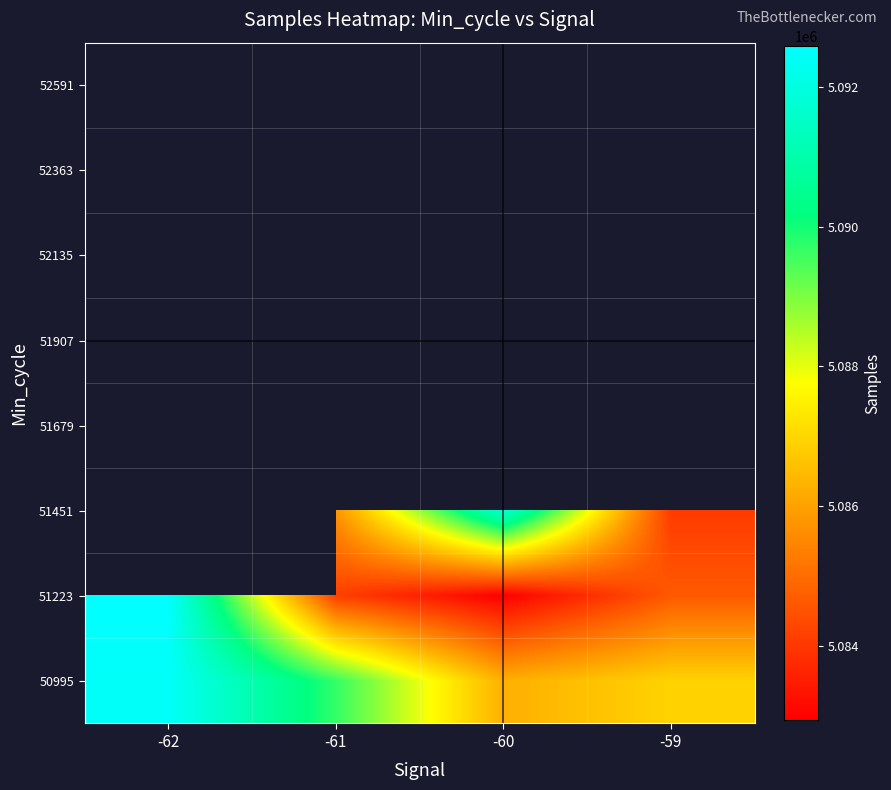

Between -61 and -60, which is larger?

-61